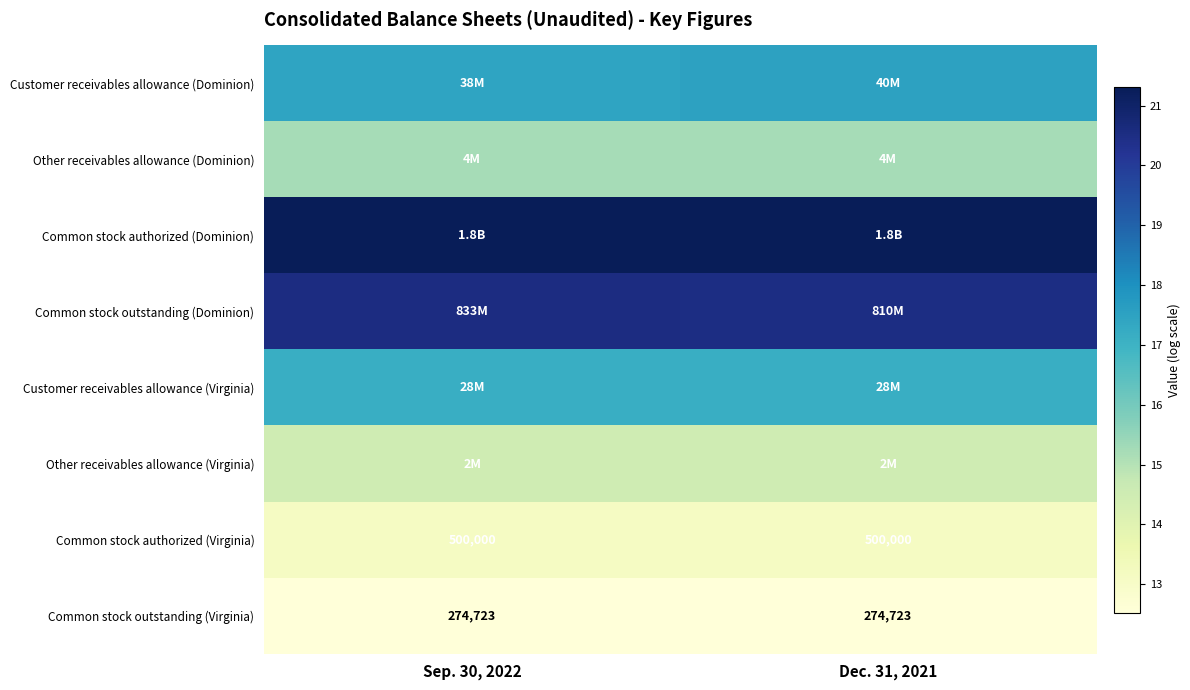

What is the sum of all Other receivables allowance (Dominion) values?

30.4